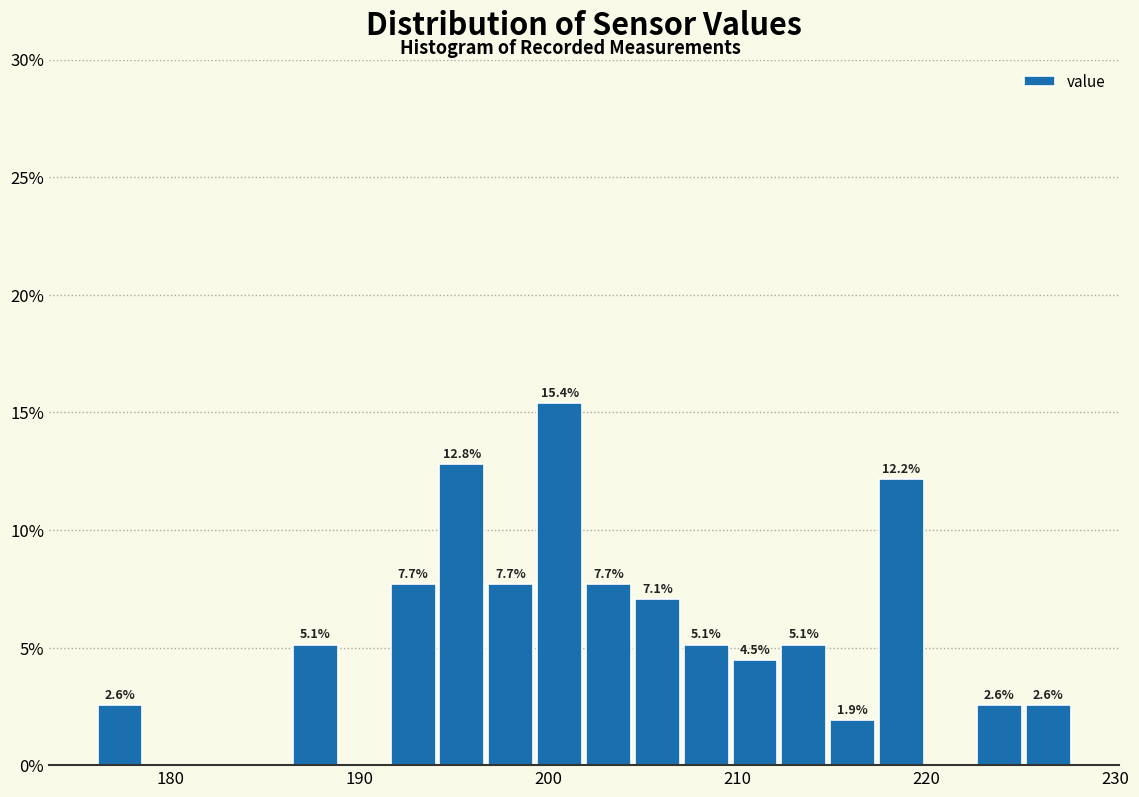

Read against the x-axis, roughly where is the centre of the tallest bar?

201